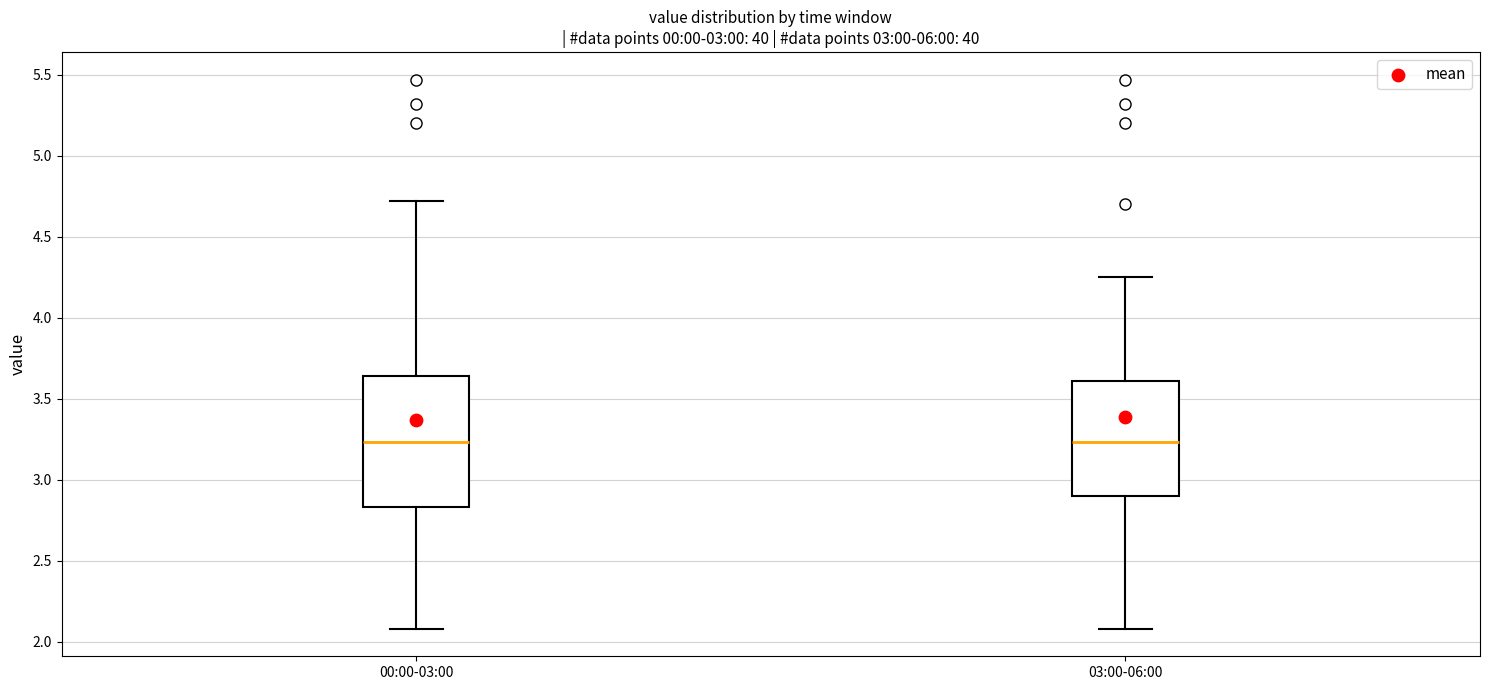

Reading left to right, transcribe this box plot: for each box, give where its median line is, the range the box spans, and where its two whiskers end, as read against the y-axis. The values are not printed on the chart, so give them approximately, as read against the axis.

00:00-03:00: median 3.25, box 2.85 to 3.65, whiskers 2.10 to 4.70
03:00-06:00: median 3.25, box 2.90 to 3.60, whiskers 2.10 to 4.25